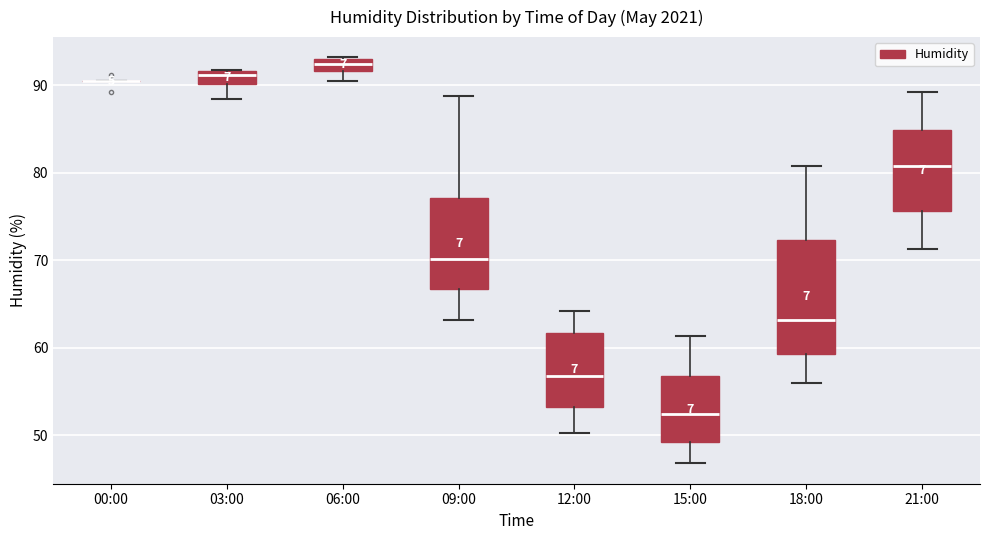

Where does the upper whisker of the box for 12:00 end on the y-axis? The values are not printed on the chart, so give them approximately, as read against the axis.

64